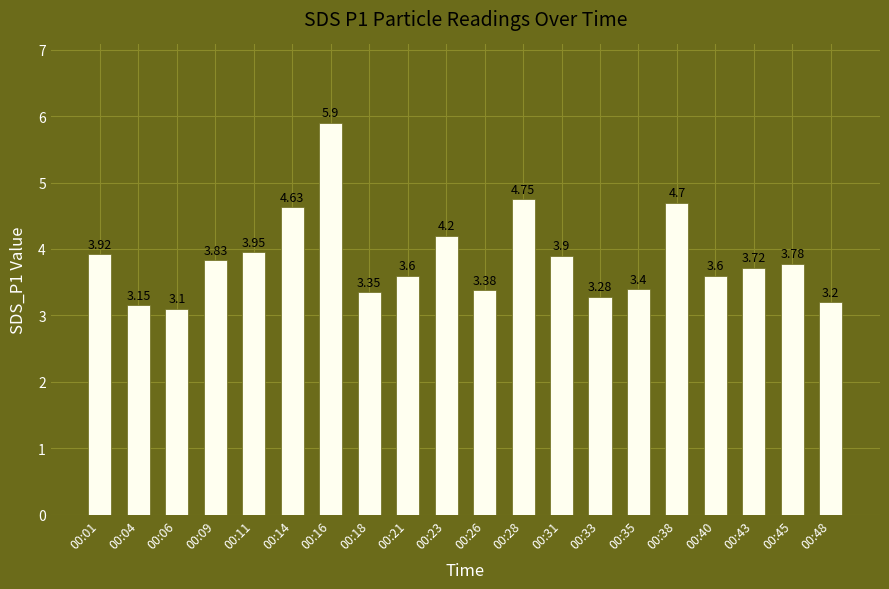

What is the sum of the values at 00:23 and 00:18?

7.6